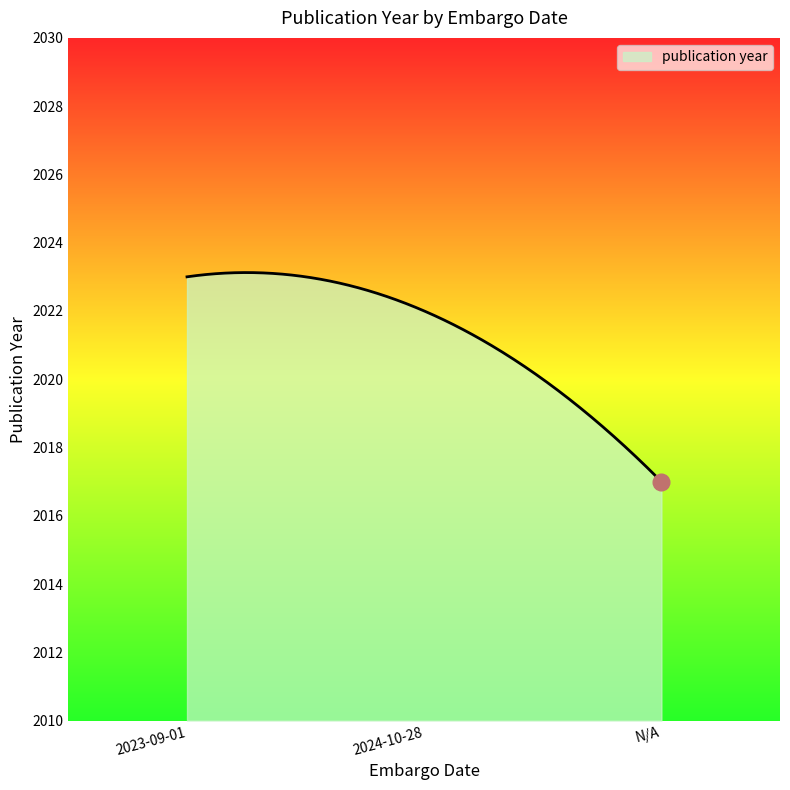

What is the minimum value shown in the chart?

2017.0